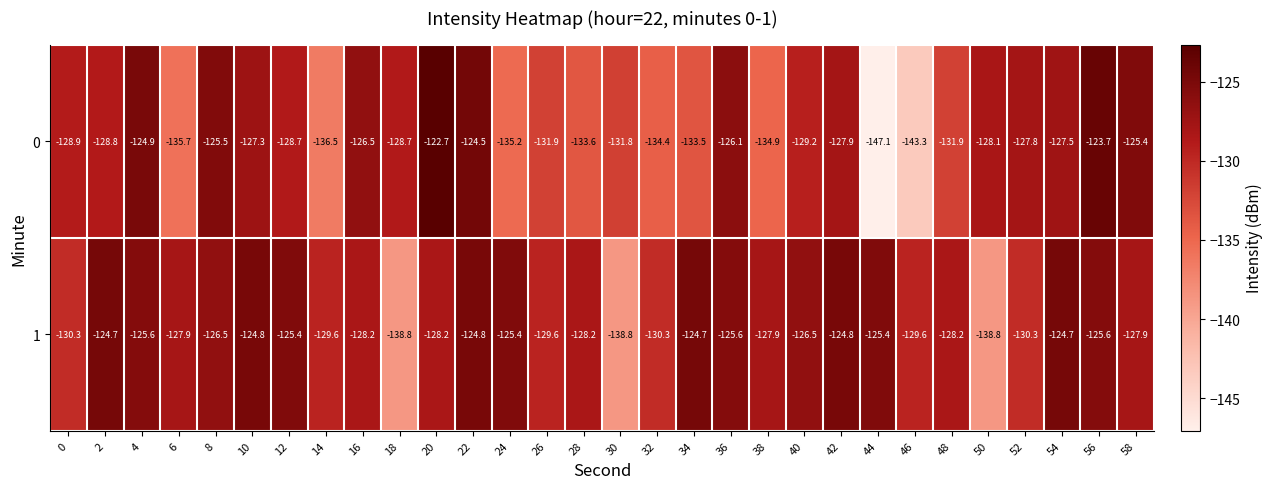

What is the approximate value of 1 at 16?

-128.2